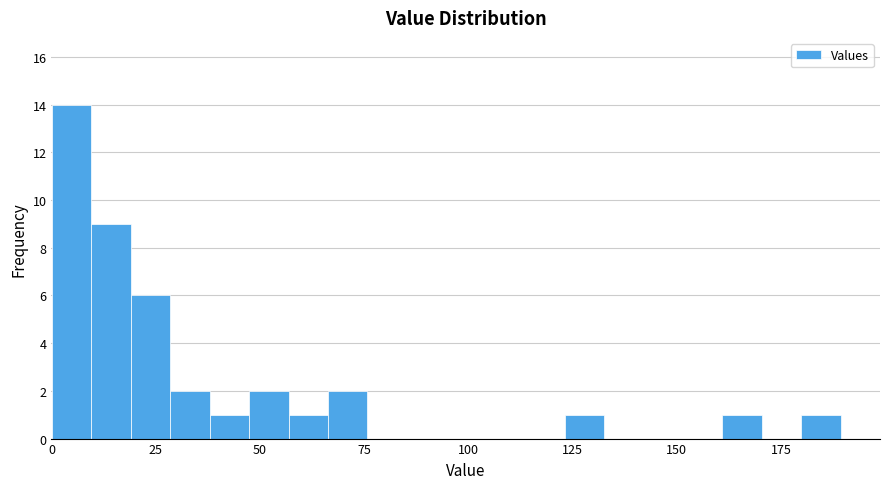

Read against the x-axis, roughly where is the centre of the tallest bar?

5